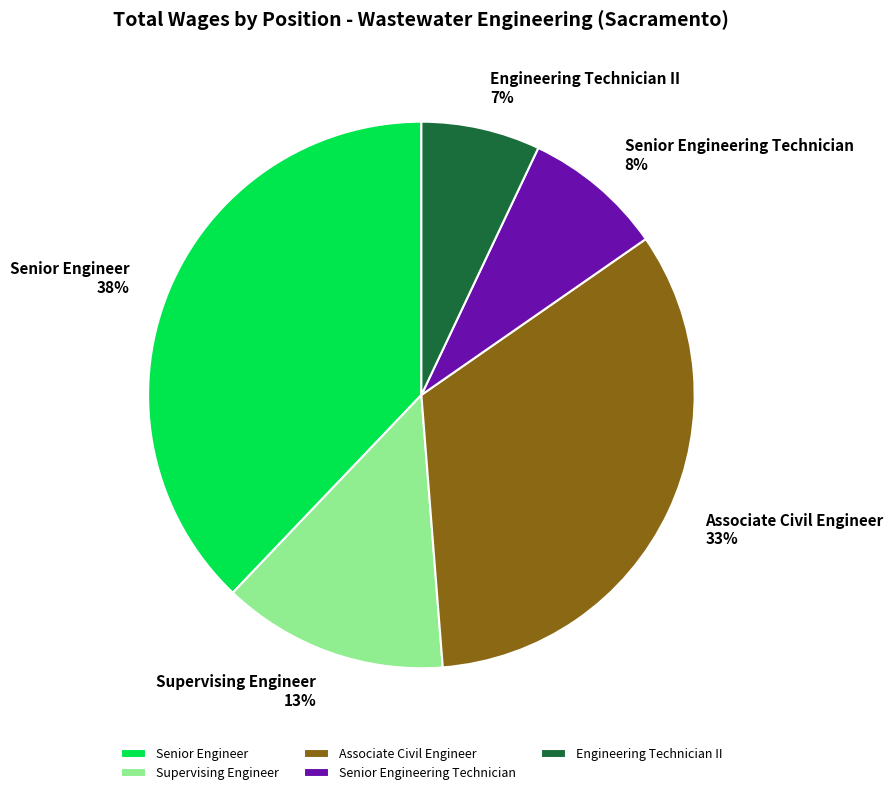

Does Supervising Engineer represent more than half of the total?

No